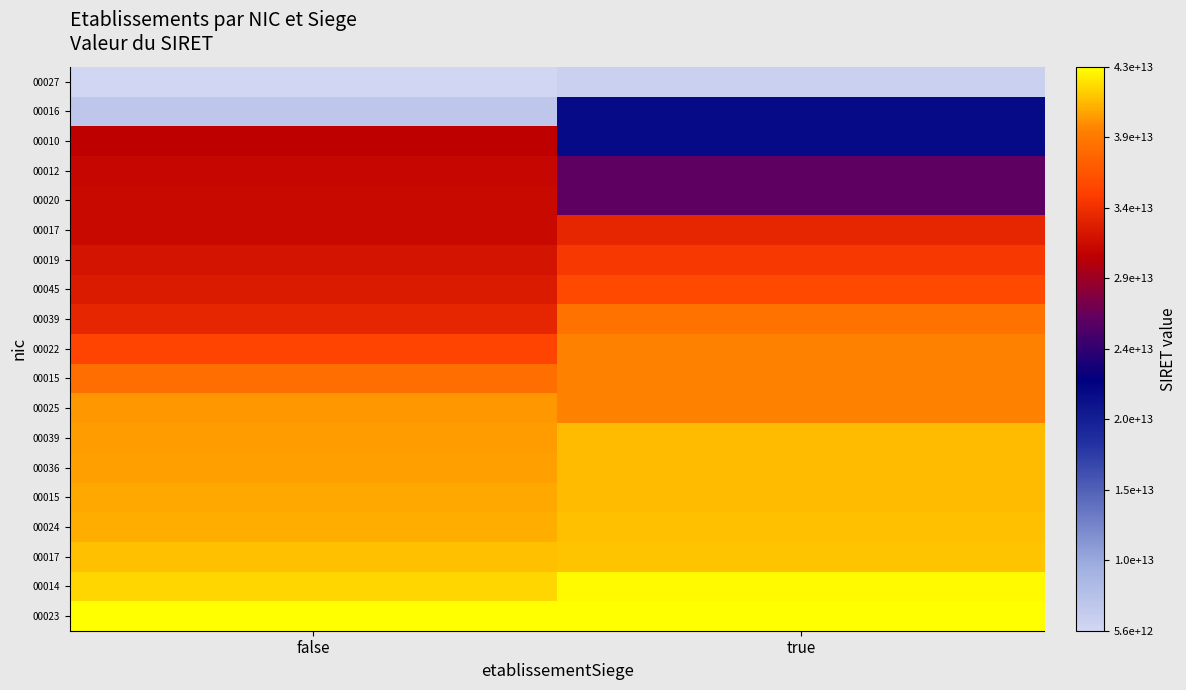

At which category is the sum across all series the highest?

true